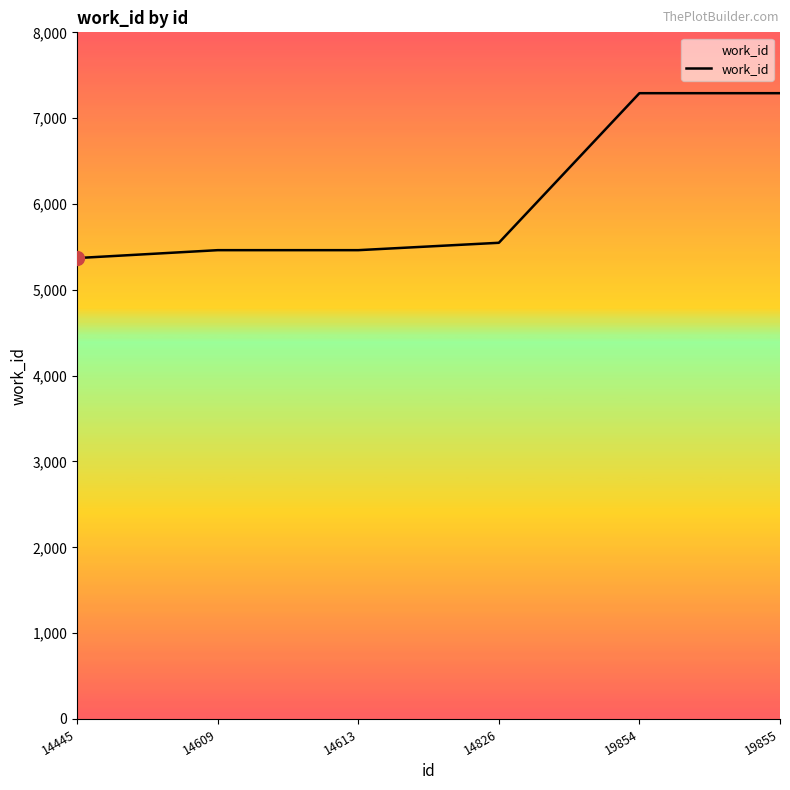

Does the chart display data point markers on the line(s)?

No